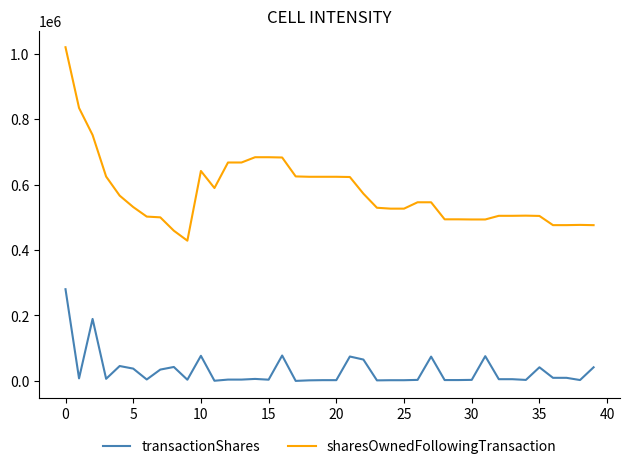

What is the minimum value for transactionShares?

36